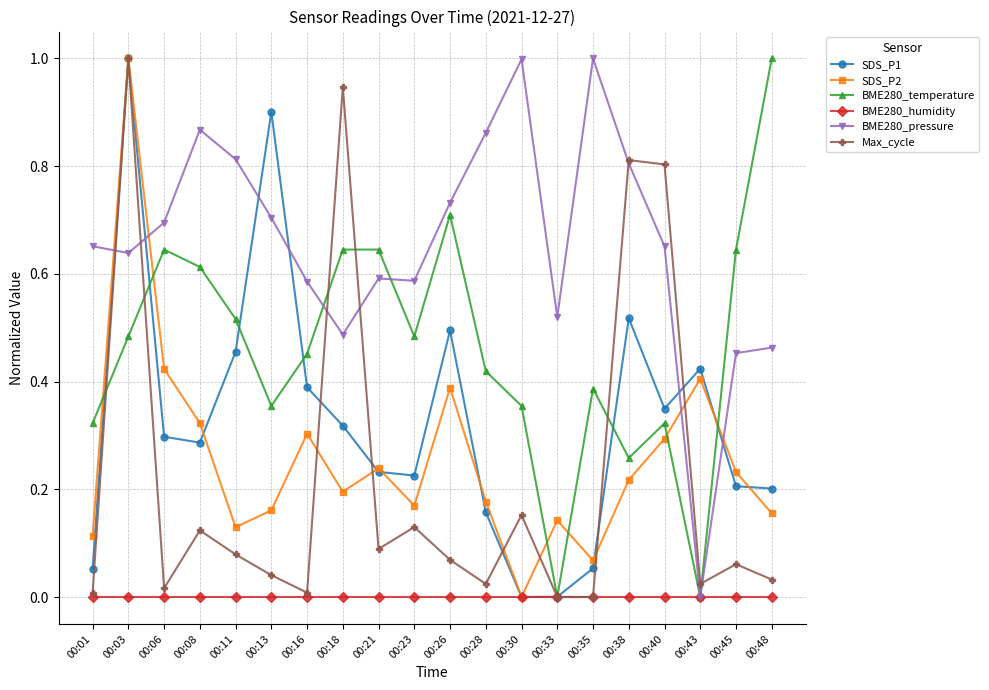

Between which two adjacent categories do SDS_P1 and BME280_temperature first intersect?

00:01 and 00:03